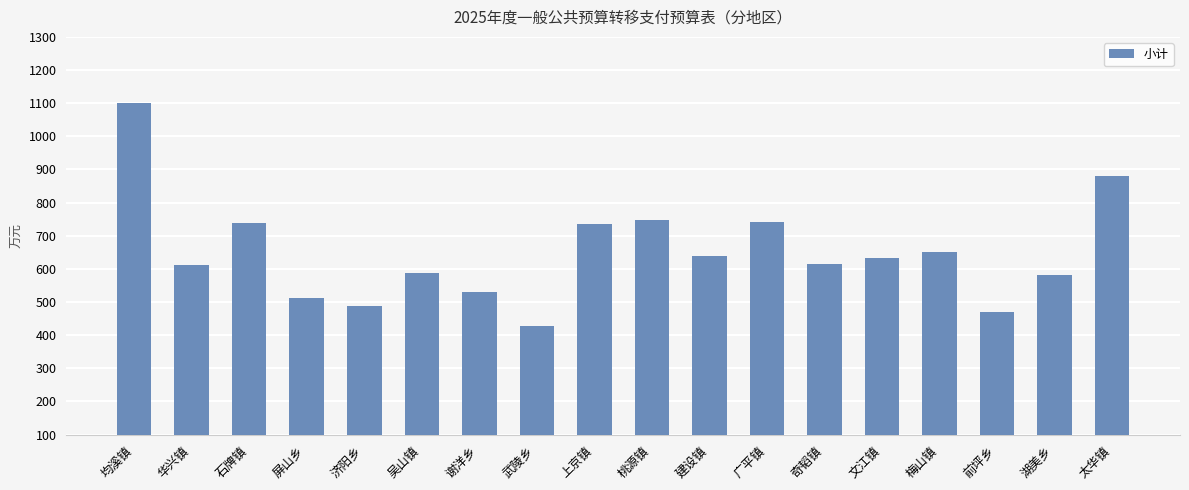

How many distinct data groups are displayed?

1